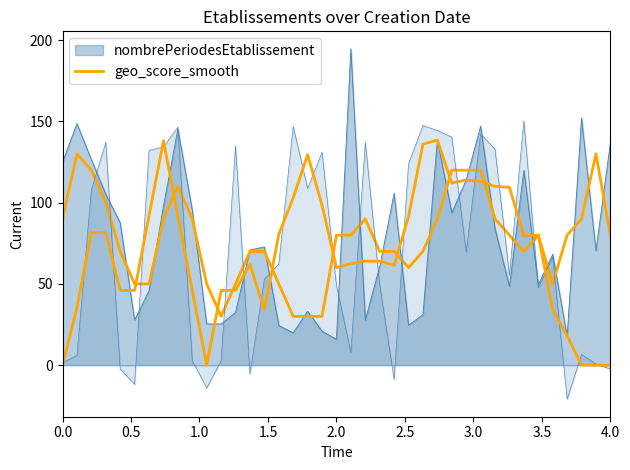

True or false: there are more than 1 points higher than both neighbors.

True